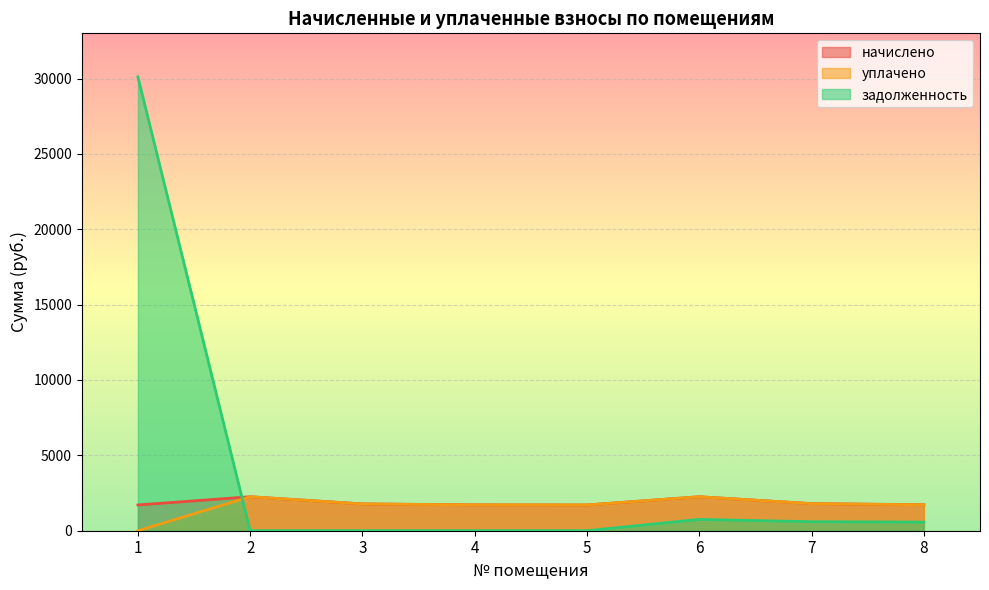

Reading left to right, transcribe all the data shown in this chart.

начислено: 1=1708.3	2=2254.6	3=1778.0	4=1715.7	5=1708.3	6=2254.6	7=1796.3	8=1723.0
уплачено: 1=0.0	2=2254.6	3=1778.0	4=1715.7	5=1708.3	6=2254.6	7=1796.3	8=1723.0
задолженность: 1=30107.3	2=0.0	3=0.0	4=0.0	5=0.0	6=751.5	7=598.8	8=574.3